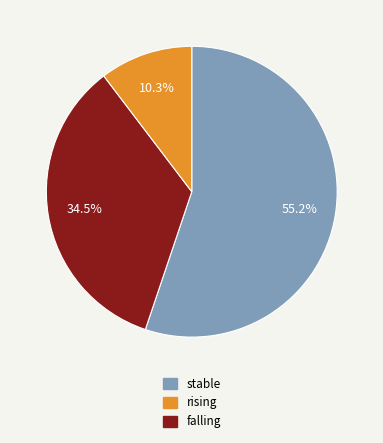

Is there a majority slice in this chart?

Yes